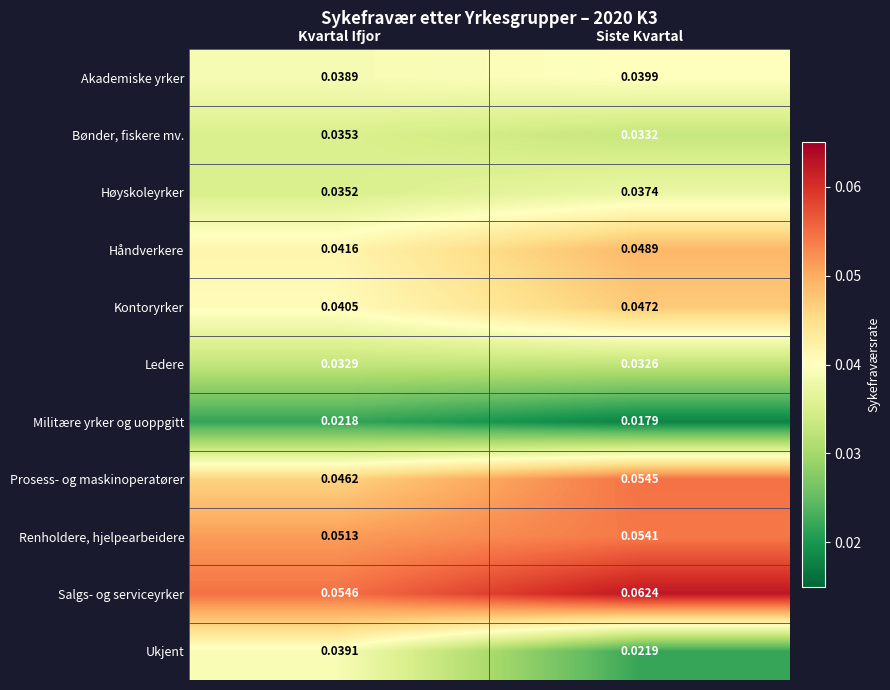

Which series has the largest range (max minus min)?

Ukjent